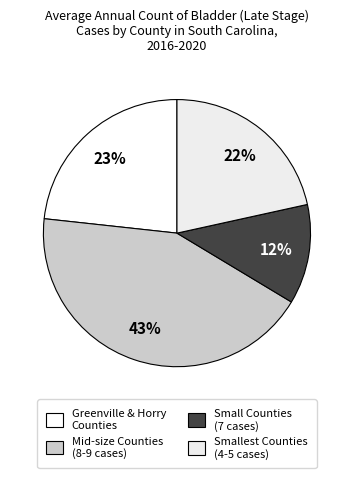

Which category has the biggest portion of the pie?

Mid-size Counties (8-9 cases)